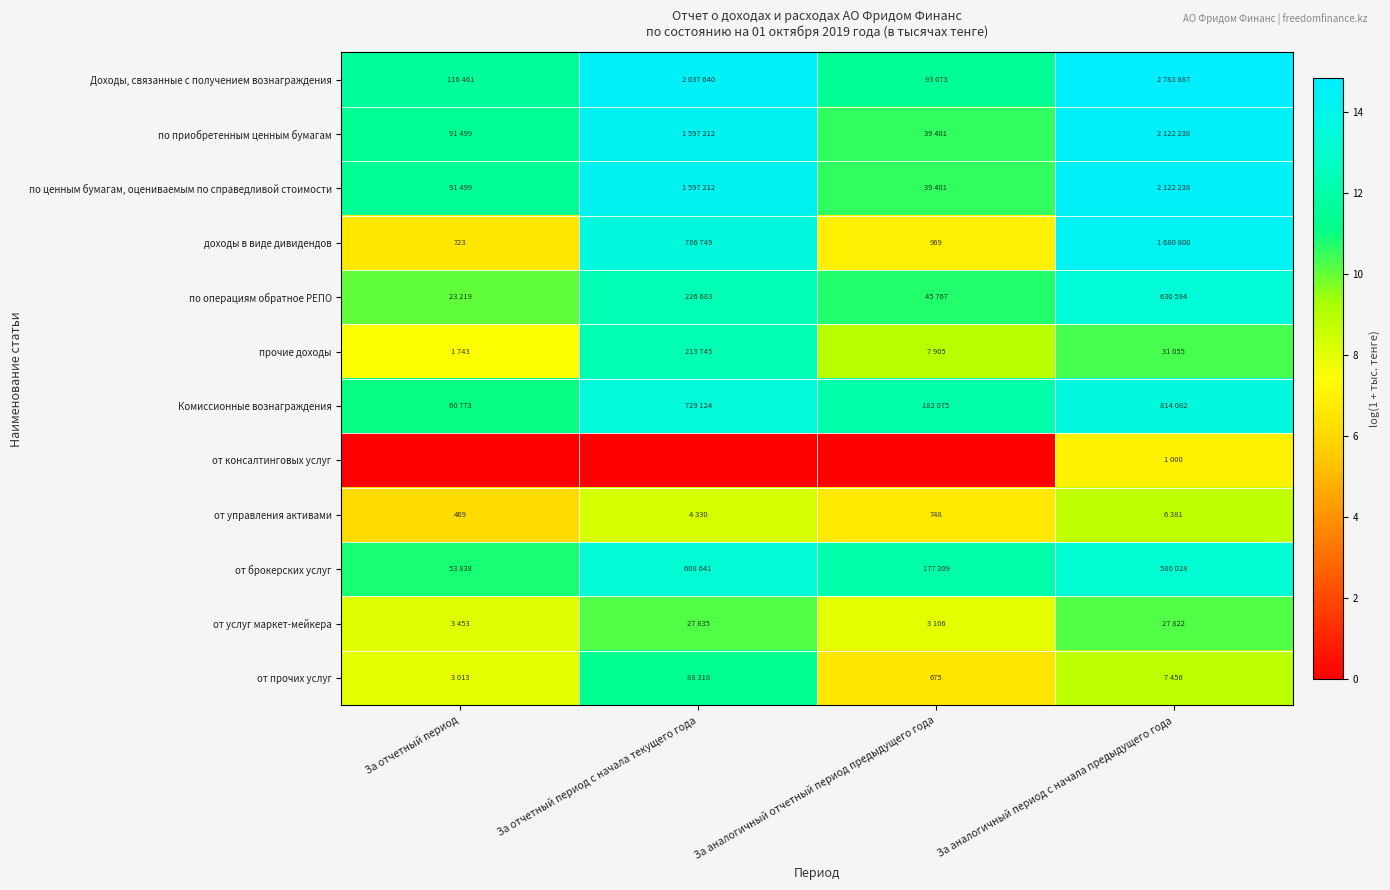

What is the difference between the maximum and minimum values in the от консалтинговых услуг series?

6.9